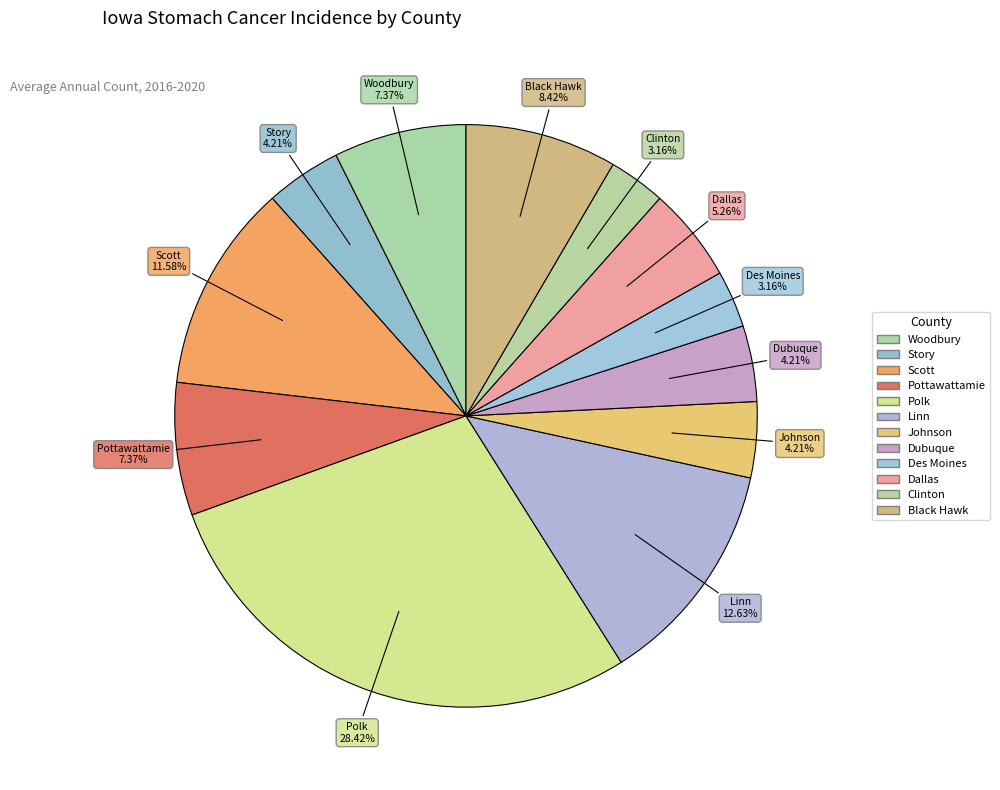

Count the number of slices in the pie.

12